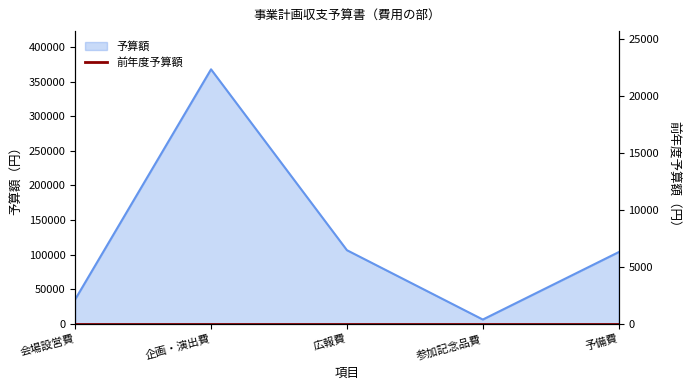

What position from the left is 広報費?

3